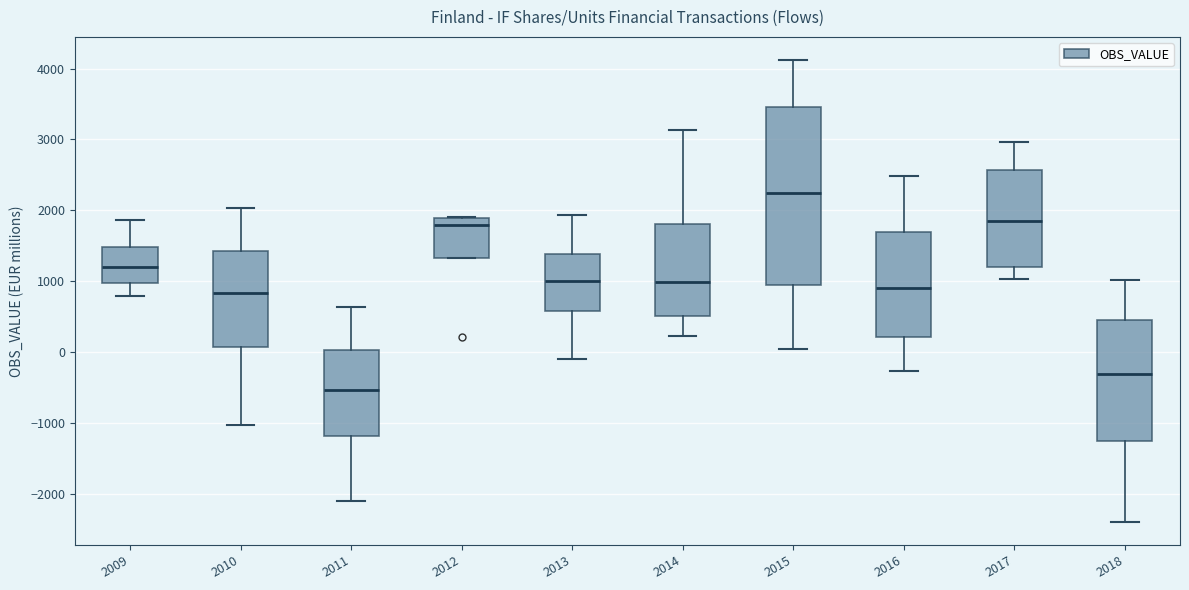

Comparing the boxes themselves (not the whiskers), which one is the tallest?

2015